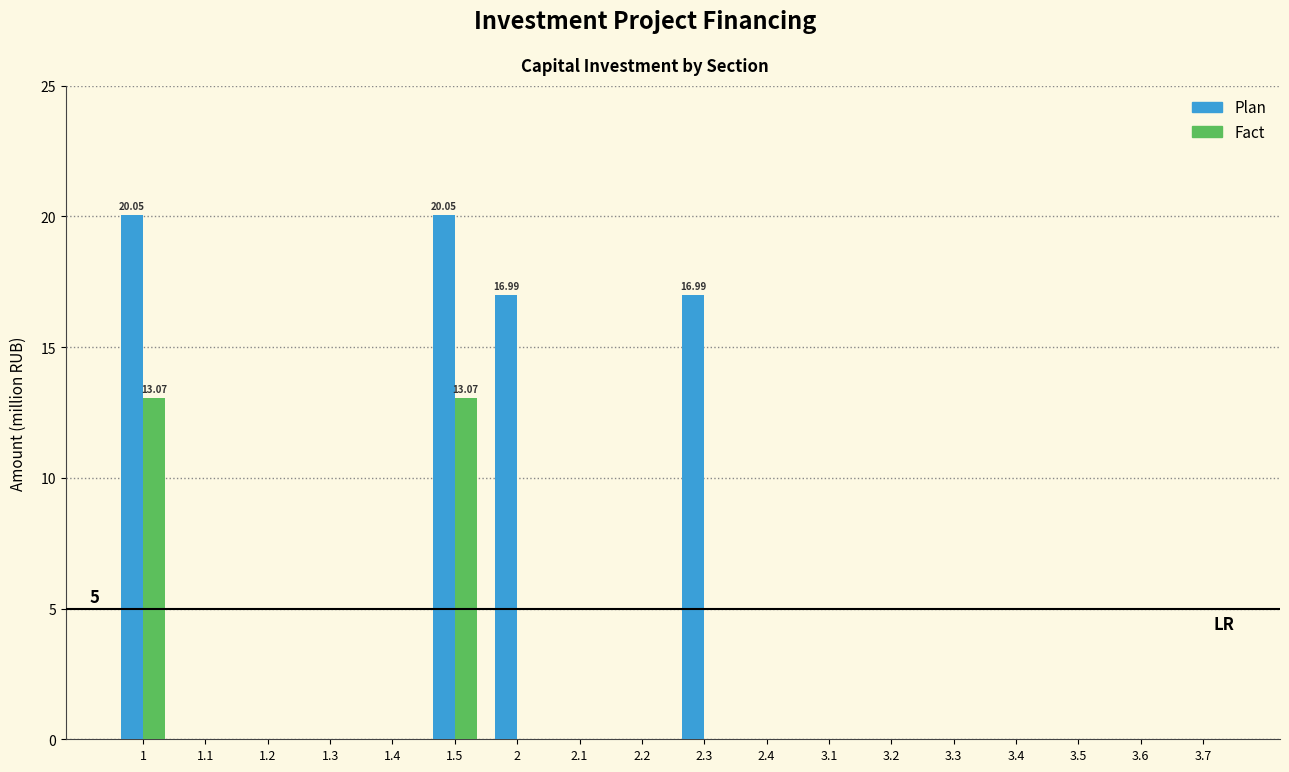

Which series has the largest total across all categories?

Plan